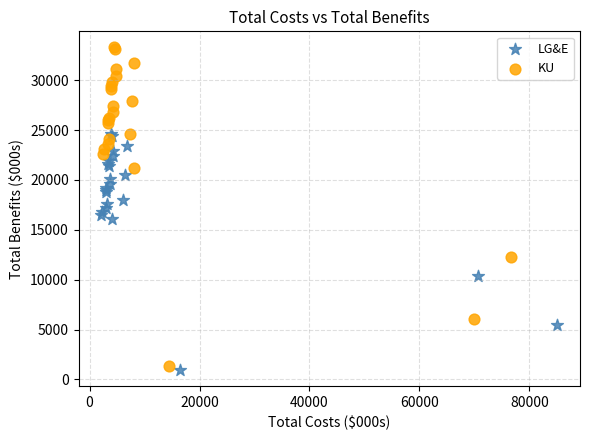

Which series contains the lowest Y value?

LG&E